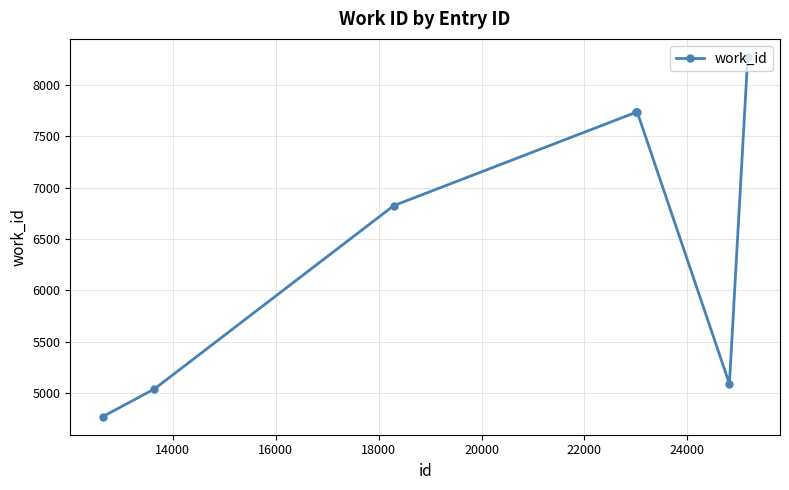

What is the sum of all values?

53198